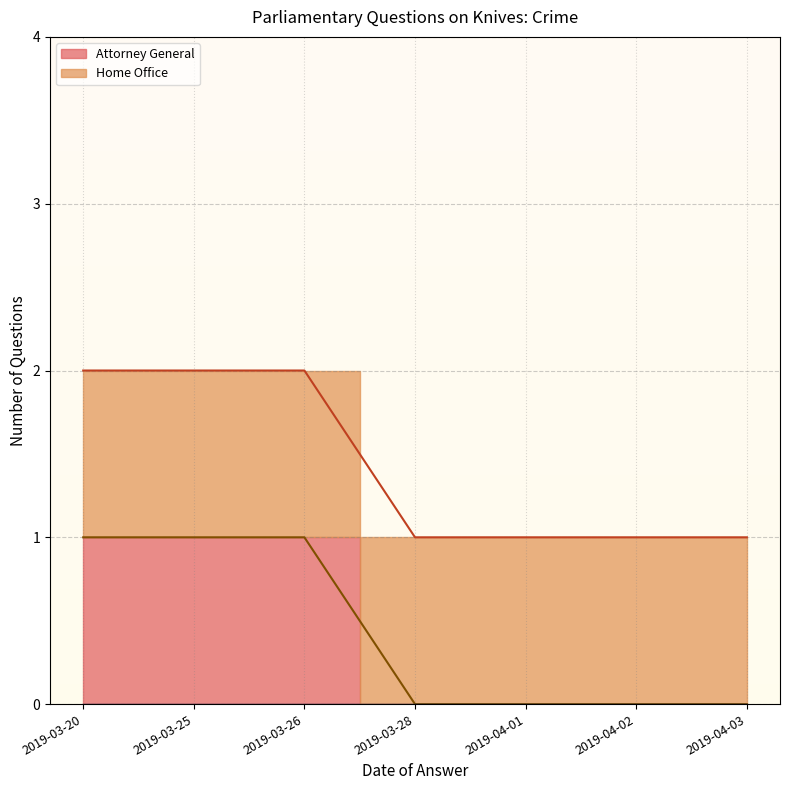

Rank the categories by value from lowest to highest.

2019-03-28, 2019-04-01, 2019-04-02, 2019-04-03, 2019-03-20, 2019-03-25, 2019-03-26